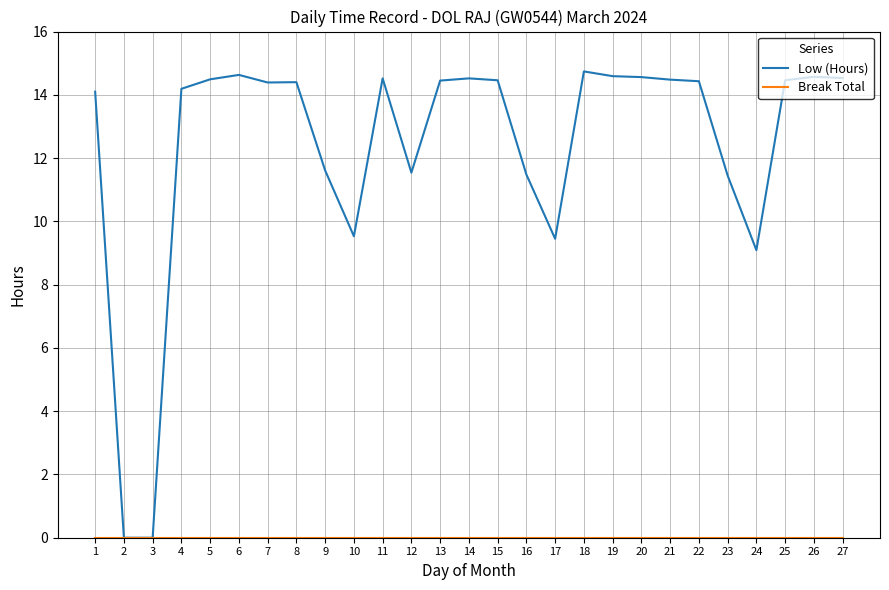

Which series has the largest total across all categories?

Low (Hours)